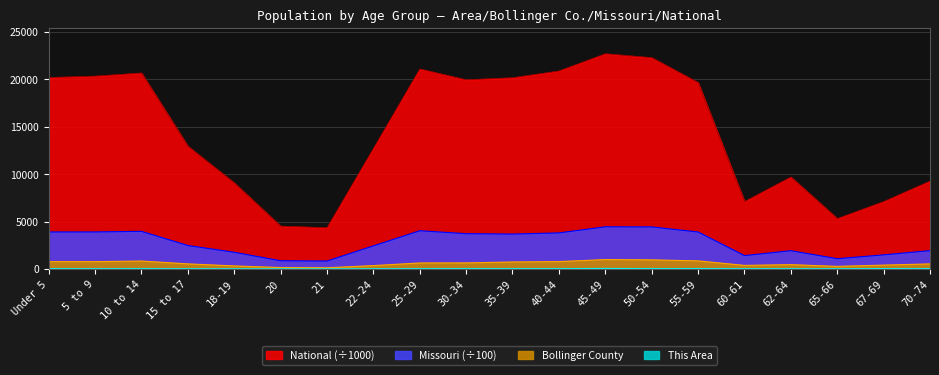

Does the chart display data point markers on the line(s)?

No